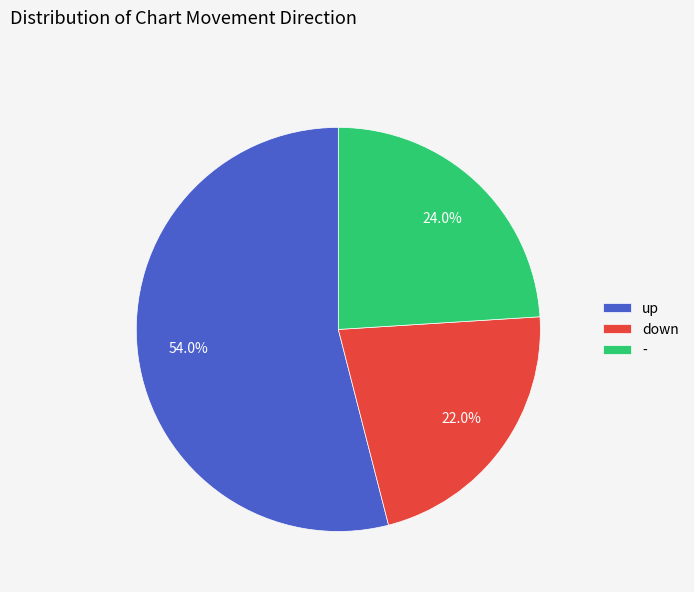

What is the largest slice in the pie chart?

up